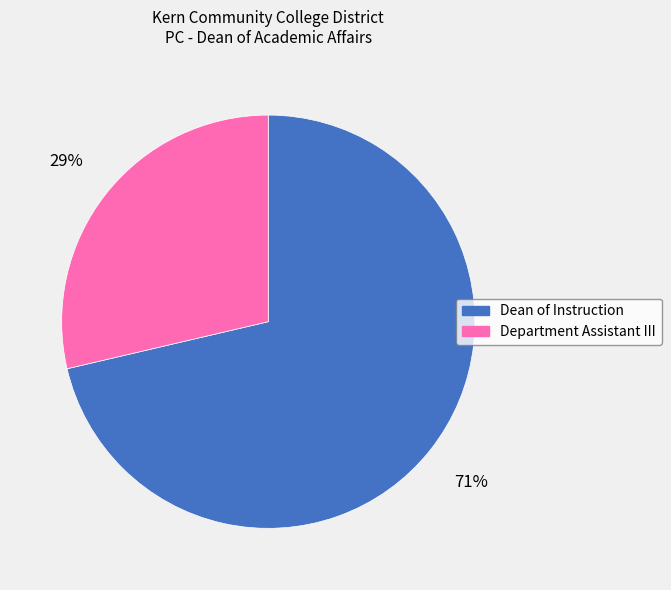

Which slice is the largest?

Dean of Instruction